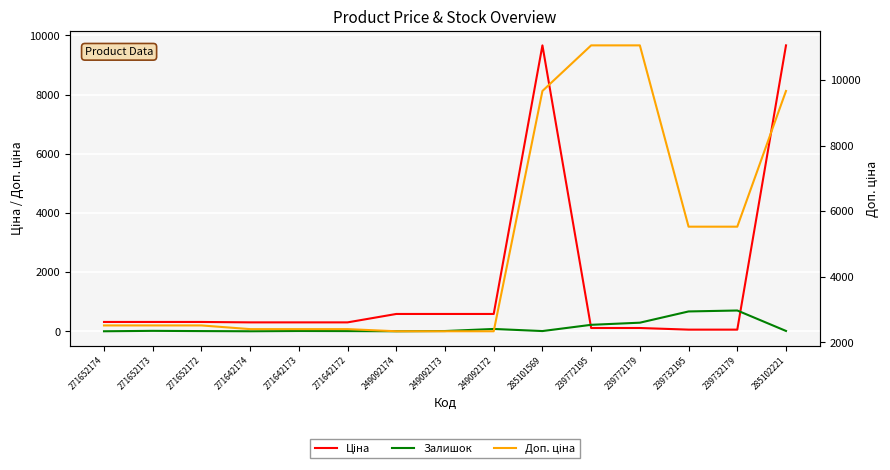

How many data points in Залишок are above 9?

7